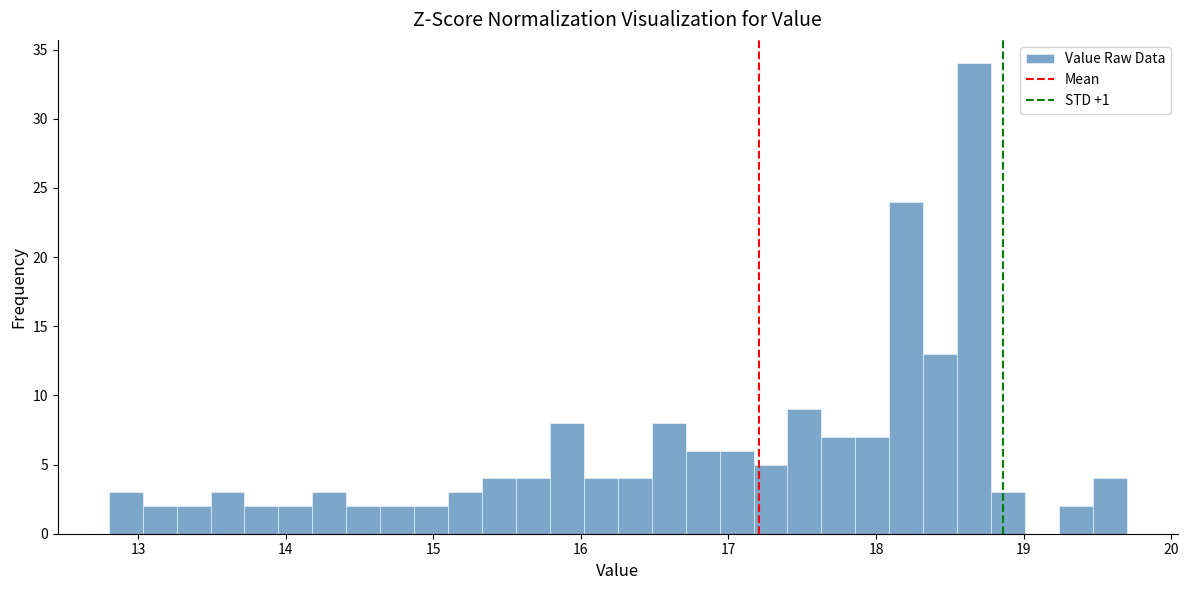

Read against the x-axis, roughly where is the centre of the tallest bar?

18.7